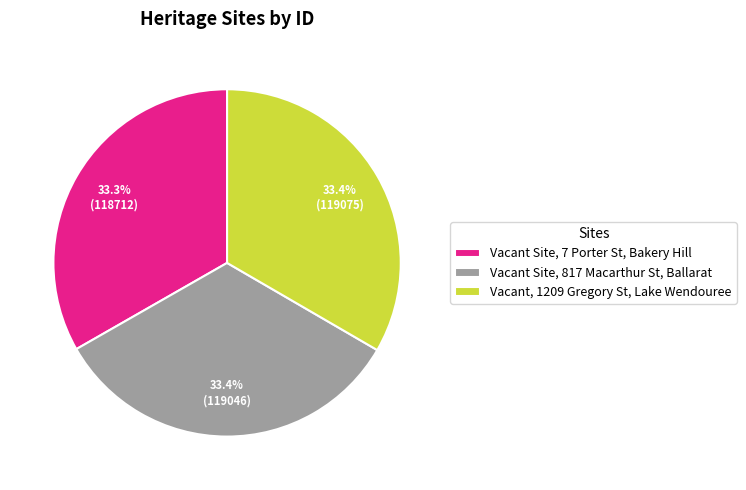

Count the number of slices in the pie.

3